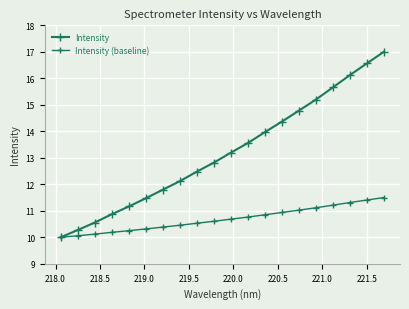

How many lines are shown in the chart?

2